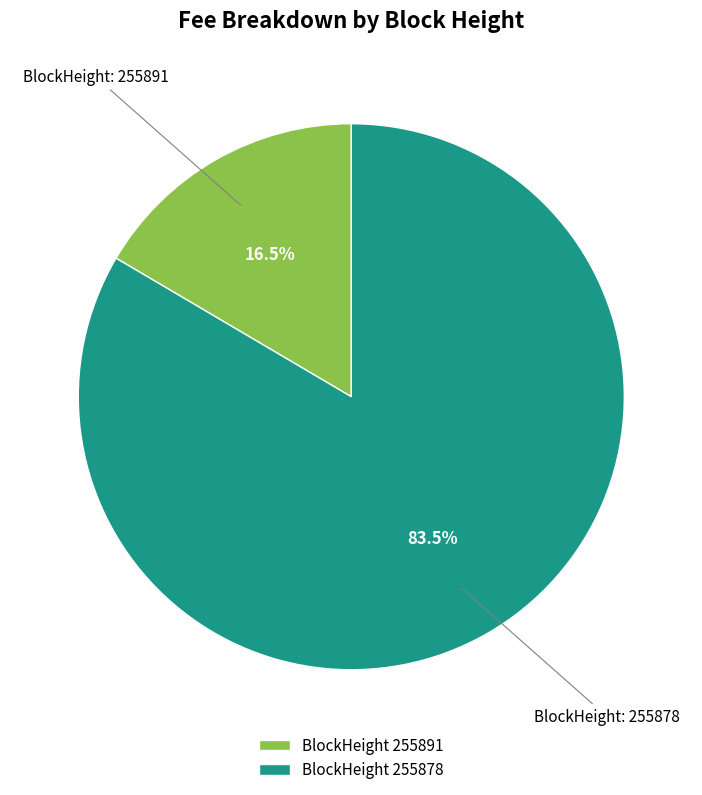

To the nearest percent, what is the difference between the largest and smallest slice percentages?

67%